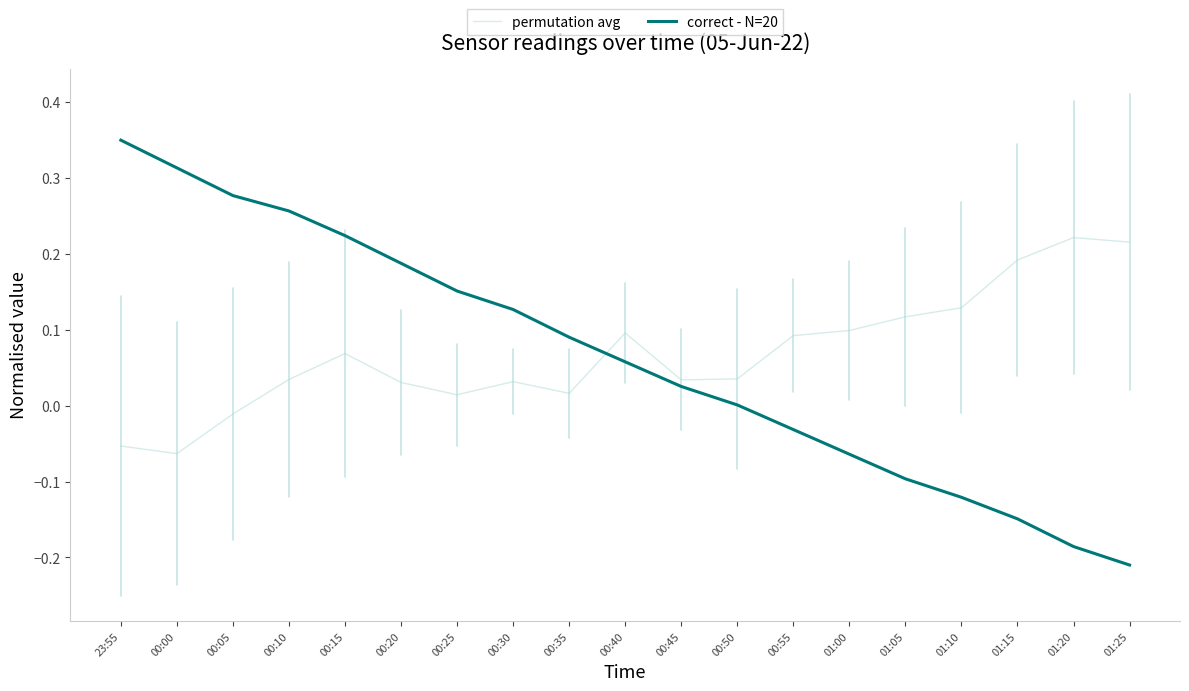

Between 00:10 and 00:20, which series saw the biggest shift?

correct - N=20